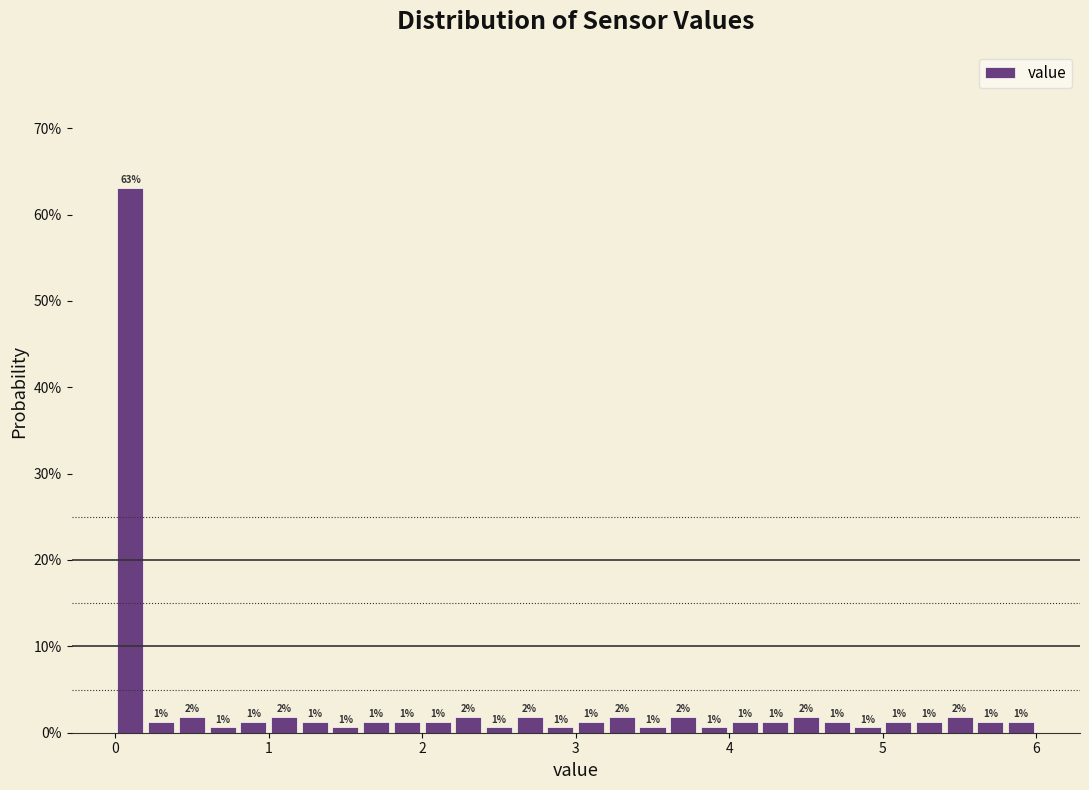

Around what value on the x-axis is the tallest bar? Give the approximate position of its centre, as read against the axis.

0.1